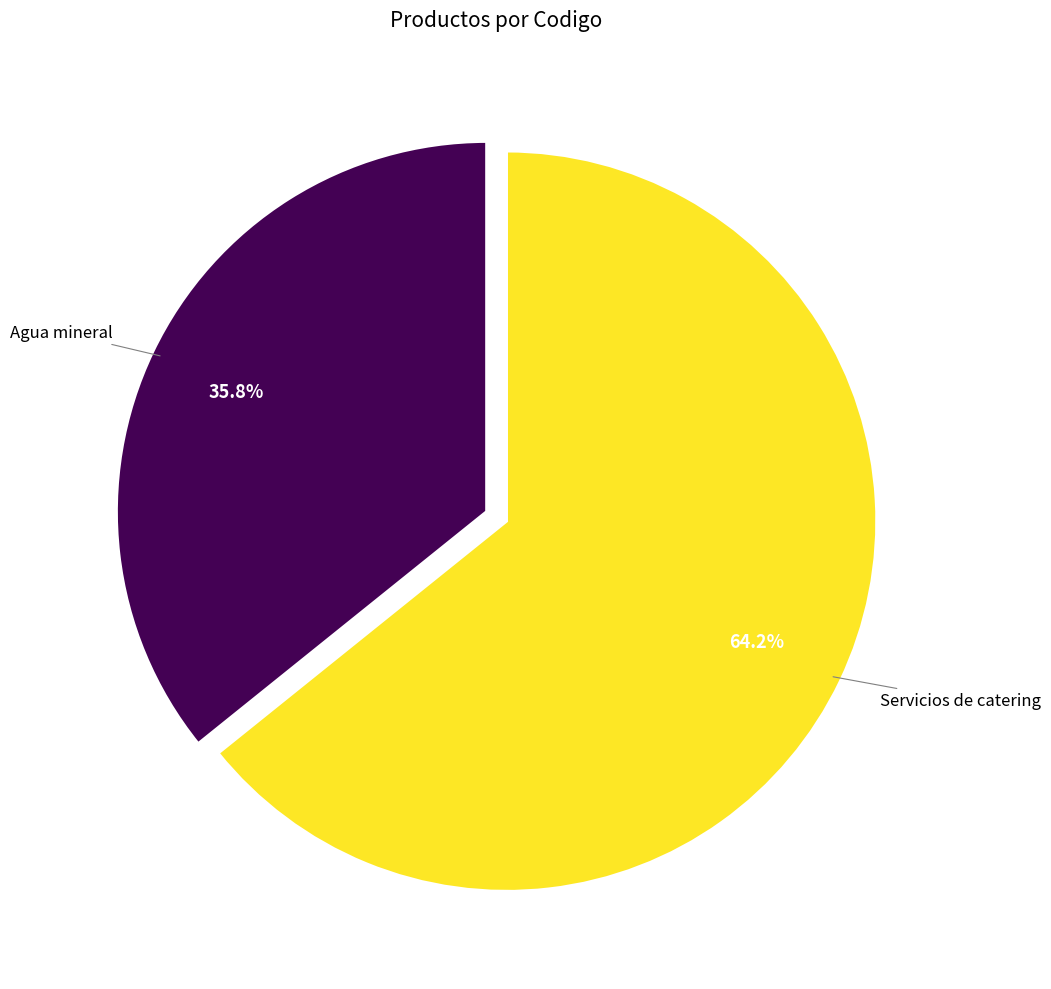

To the nearest percent, what is the combined percentage of Servicios de catering and Agua mineral?

100%